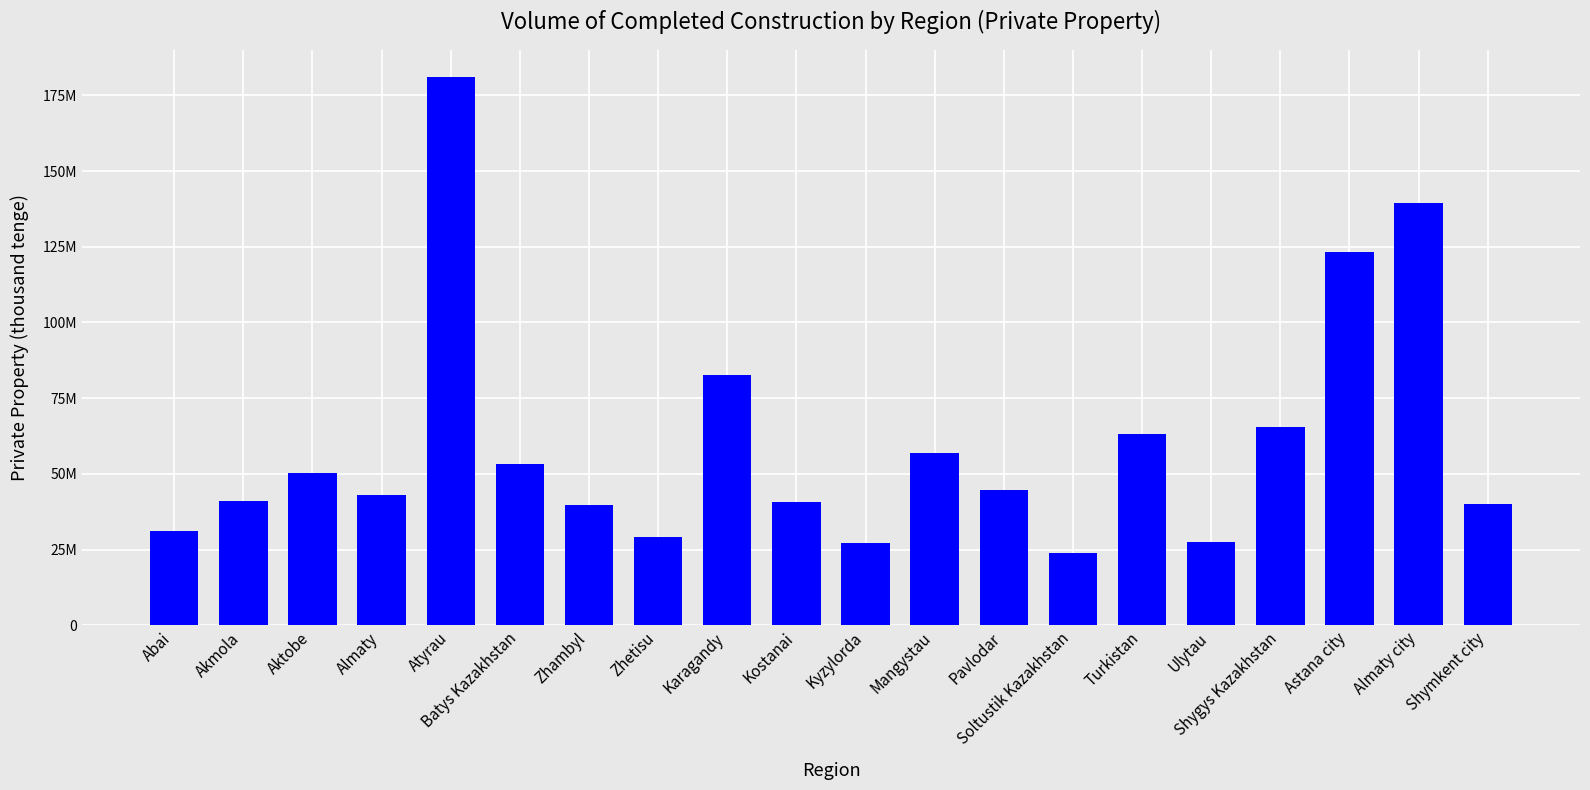

Are the bars grouped side by side (vs. stacked)?

No